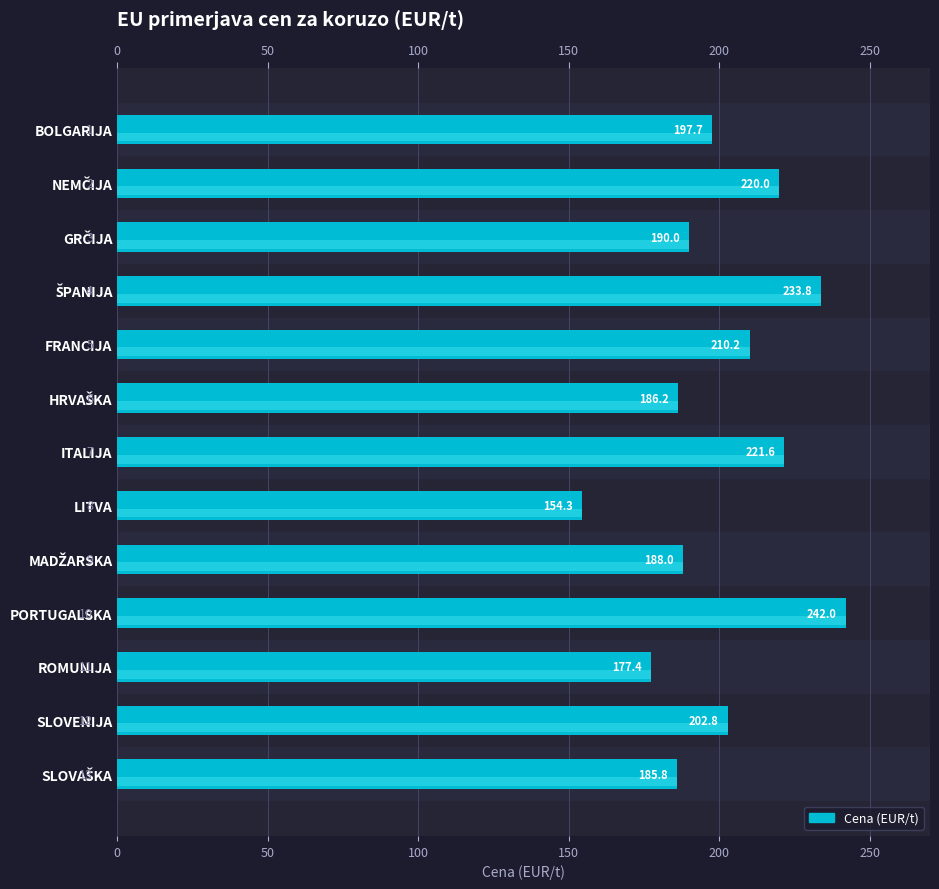

Read the value at 12.

185.8